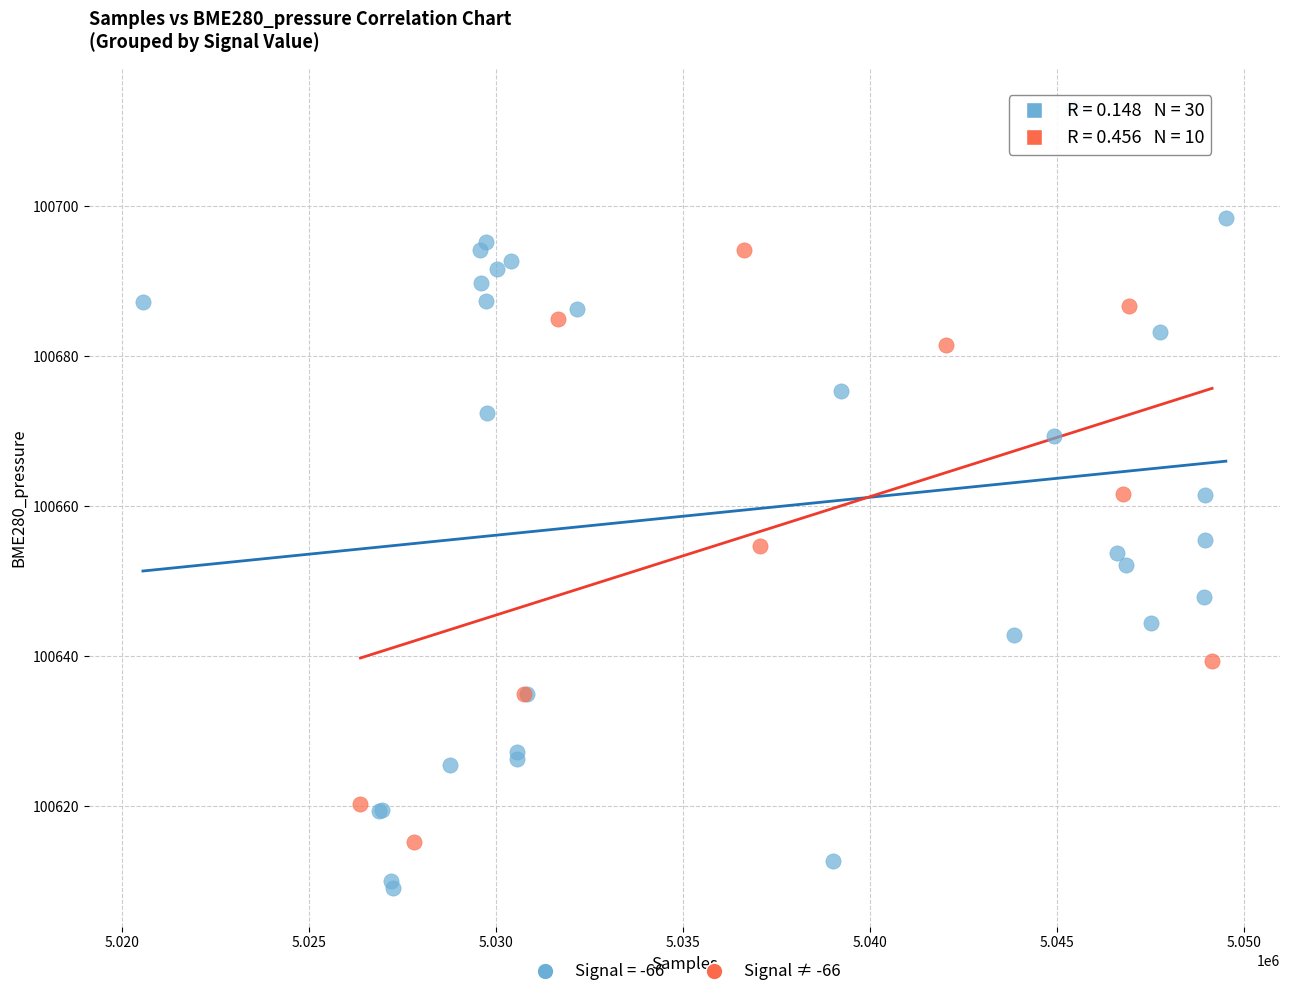

Which series has the widest spread of Y values?

Signal = -66